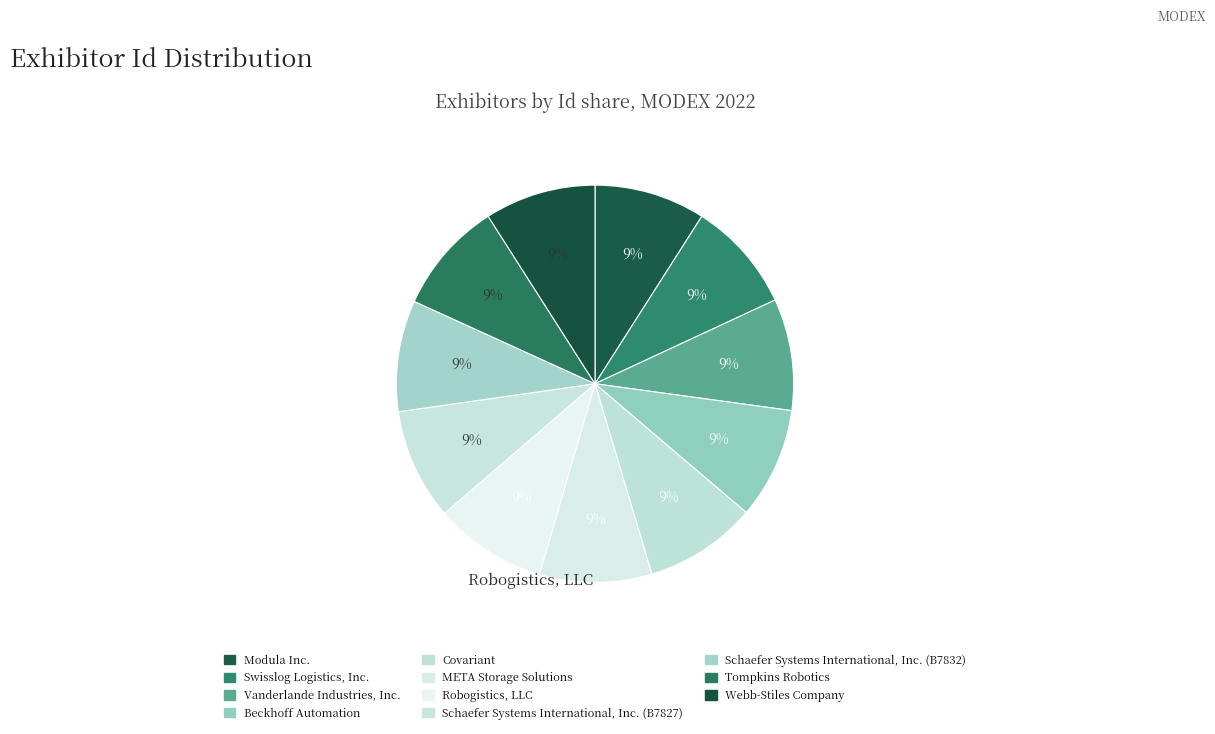

Which has a higher value, Schaefer Systems International, Inc. (B7832) or META Storage Solutions?

META Storage Solutions